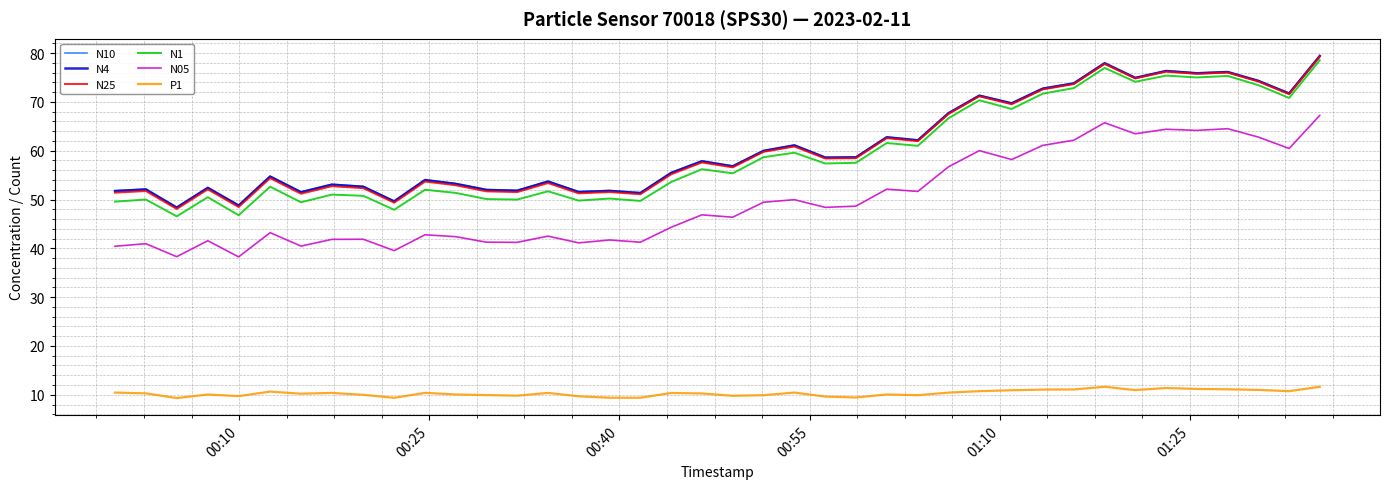

Which series has the largest range (max minus min)?

N1